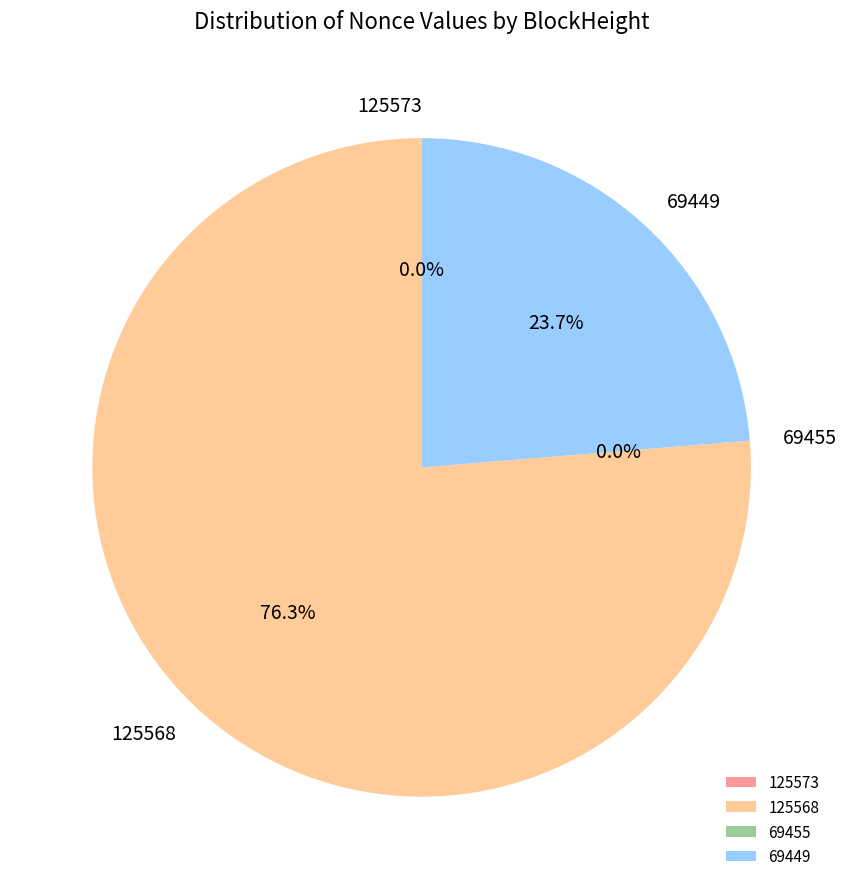

The 125573 slice represents 0% of the pie. True or false?

True